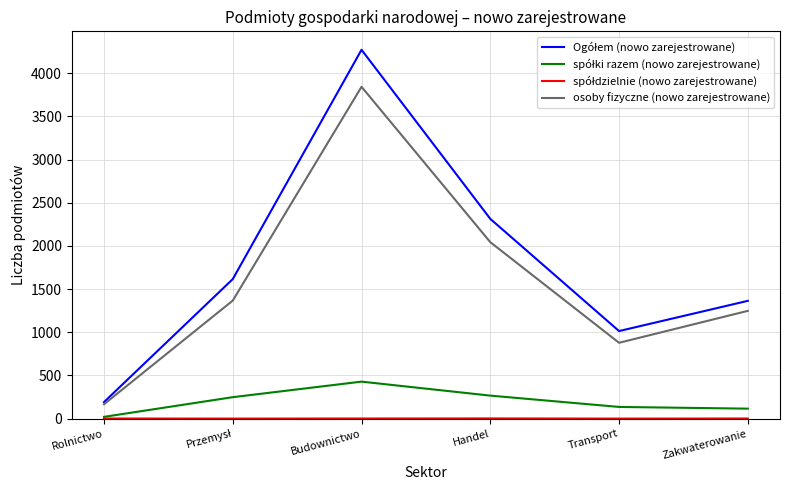

The osoby fizyczne (nowo zarejestrowane) series shows 3844 at Budownictwo. True or false?

True